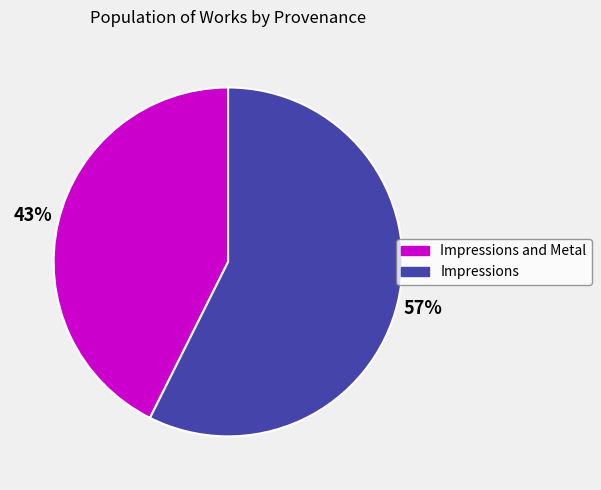

Does Impressions and Metal represent more than half of the total?

No